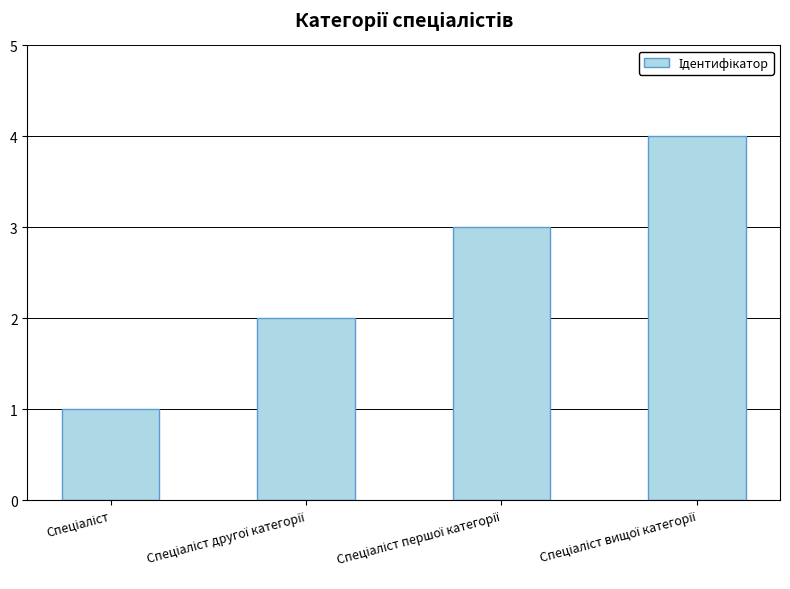

What is the sum of all values?

10